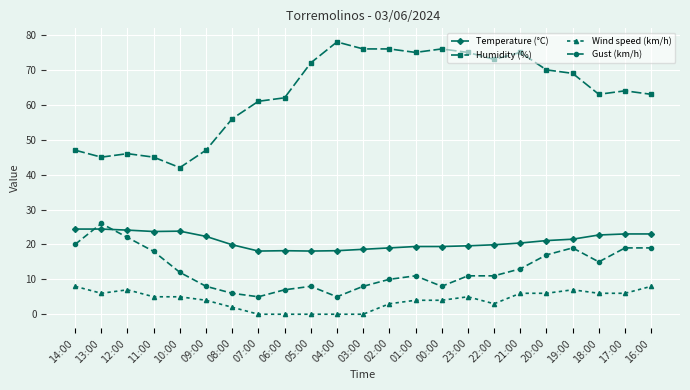

Rank the series at 10:00 from lowest to highest value.

Wind speed (km/h), Gust (km/h), Temperature (°C), Humidity (%)